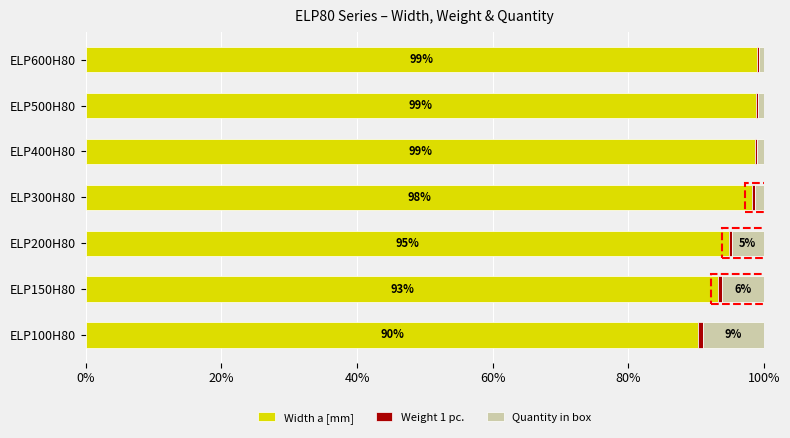

What is the difference between the second highest and second lowest values in the Width a [mm] series?

5.6